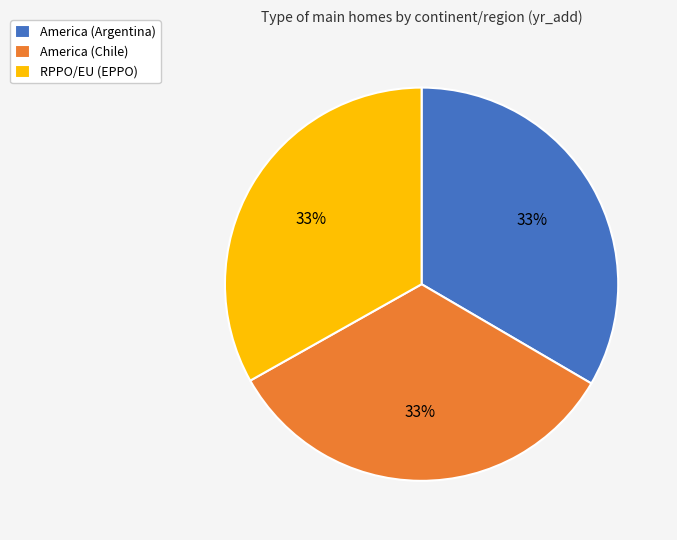

What percentage is the RPPO/EU (EPPO) slice, to the nearest percent?

33%